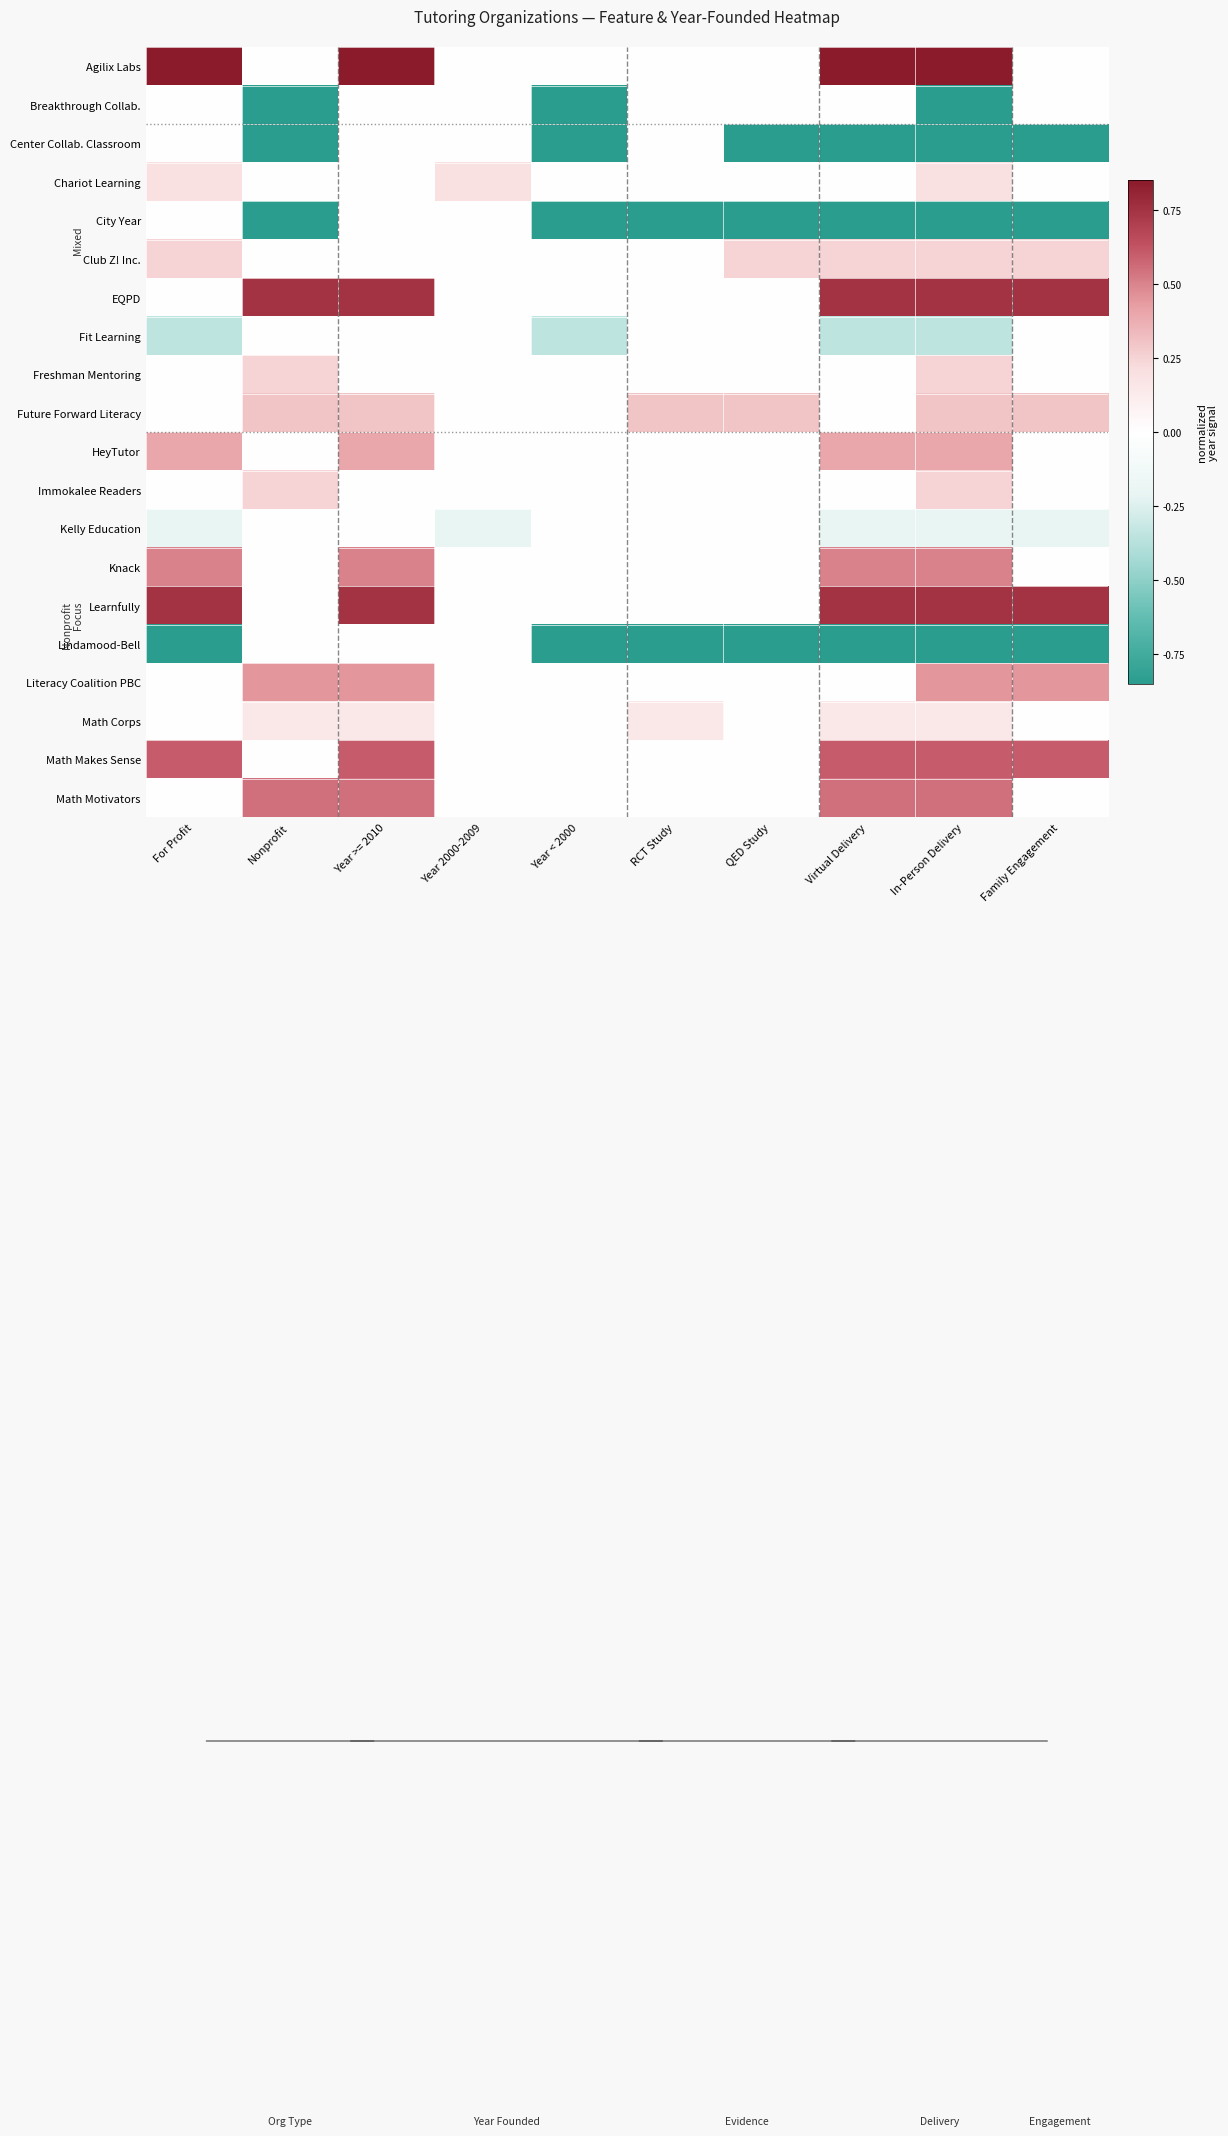

What is the difference between the highest and lowest values at Year 2000-2009?

0.4